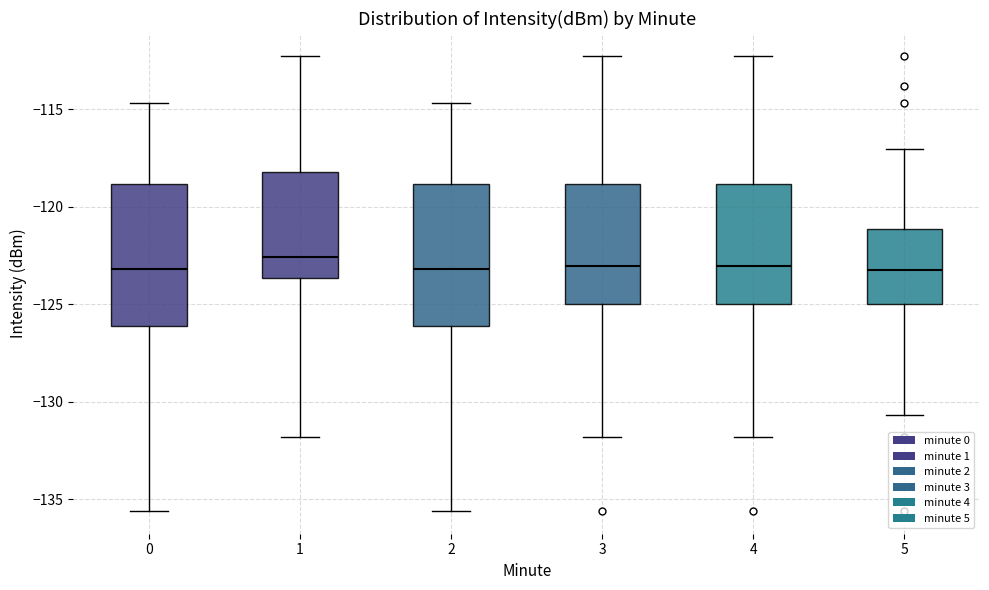

Where does the lower whisker of the box at x = 0 end on the y-axis? The values are not printed on the chart, so give them approximately, as read against the axis.

-135.5